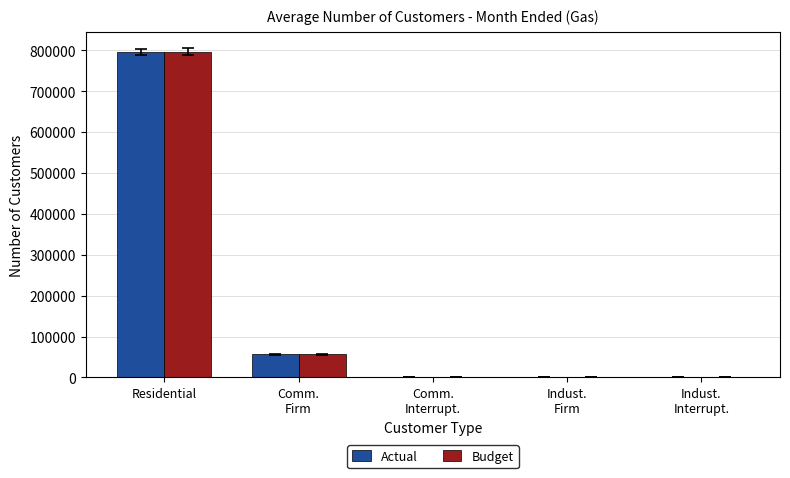

What is the sum of all Budget values?

855052